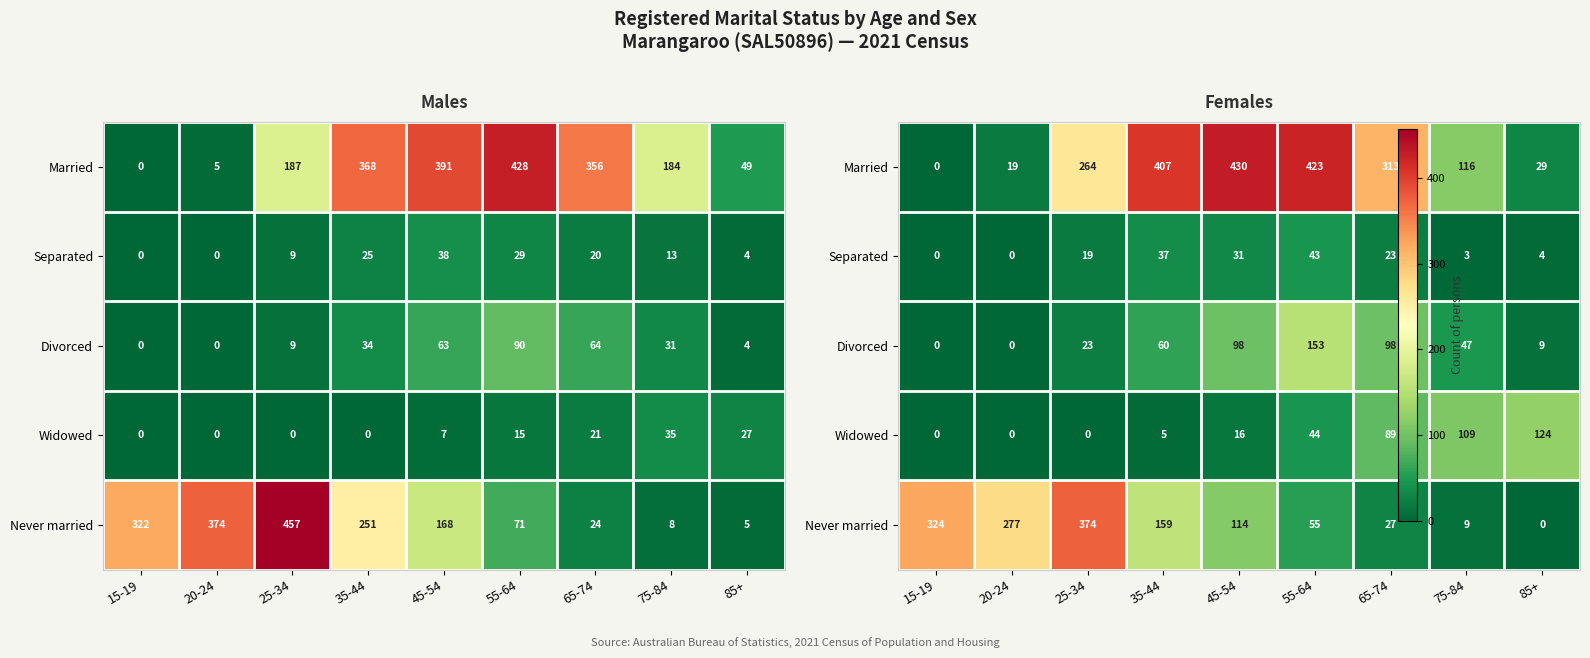

Count the number of data series in this chart.

5